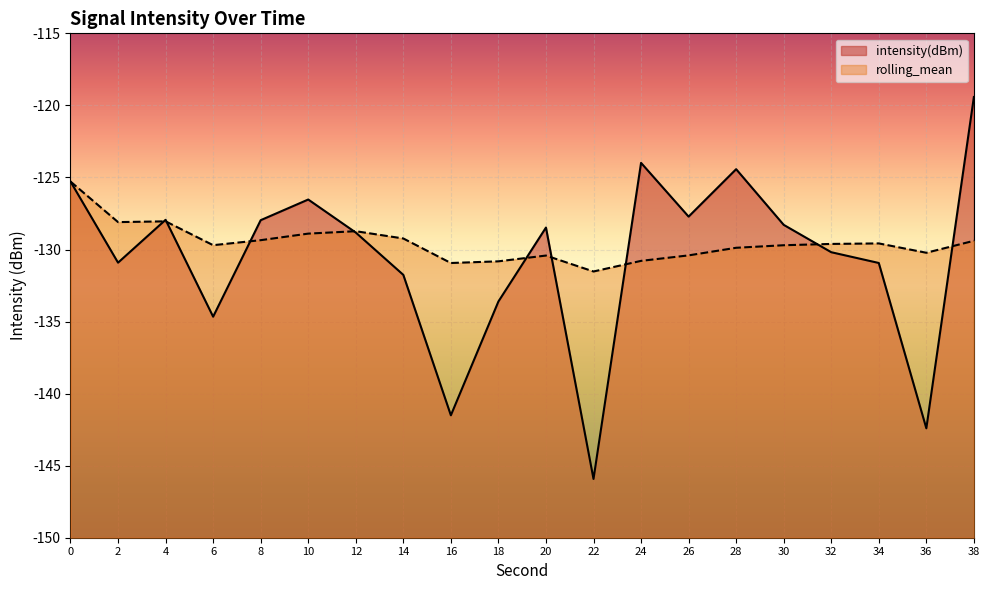

True or false: rolling_mean has a value of -55.3 at 32.

False